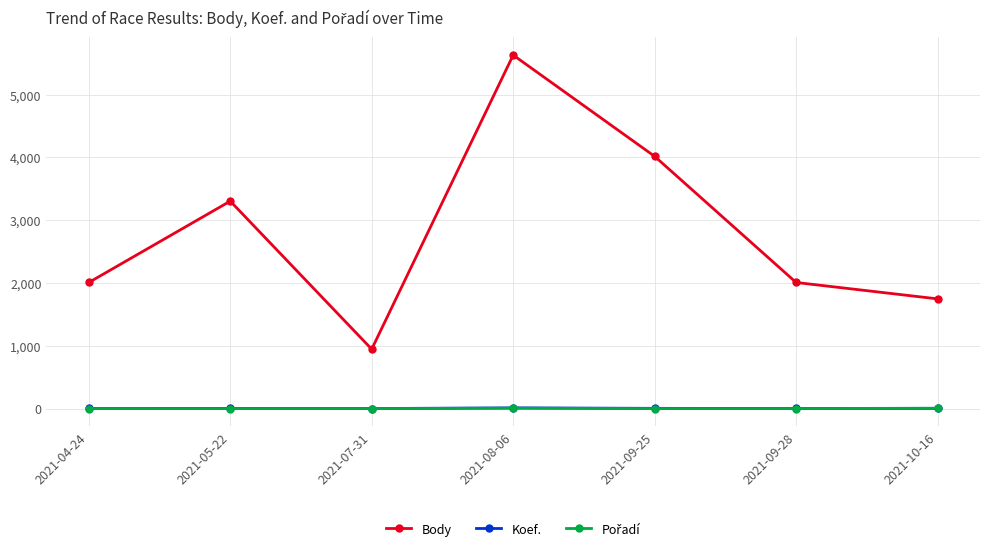

The Koef. series shows 2 at 2021-04-24. True or false?

True